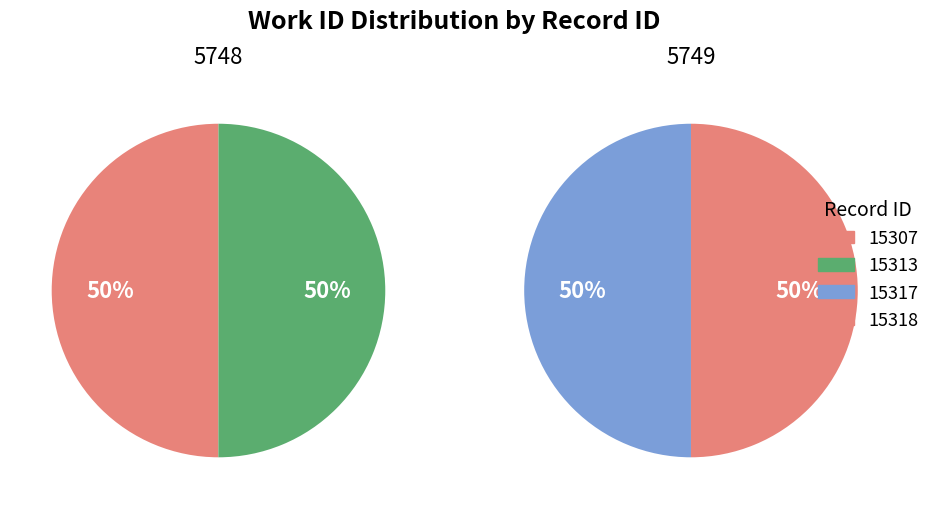

How much of the chart is everything except 5749?

50.0%